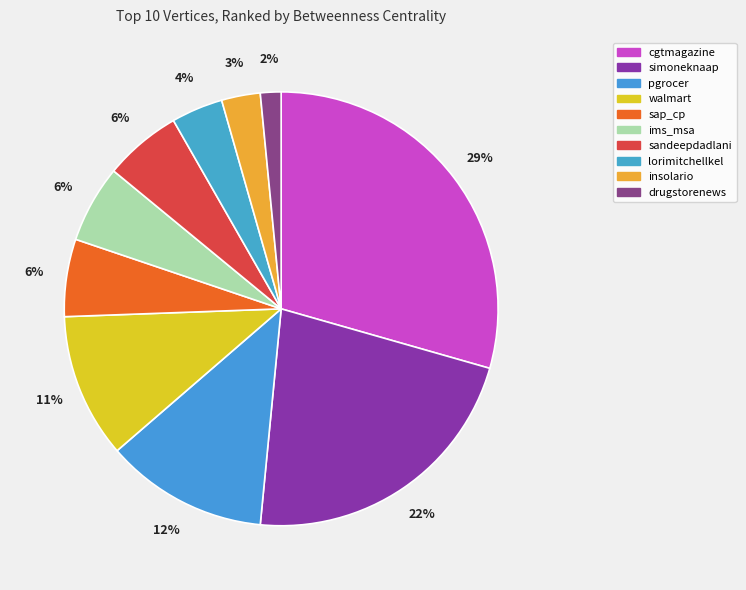

How many segments does this pie chart have?

10